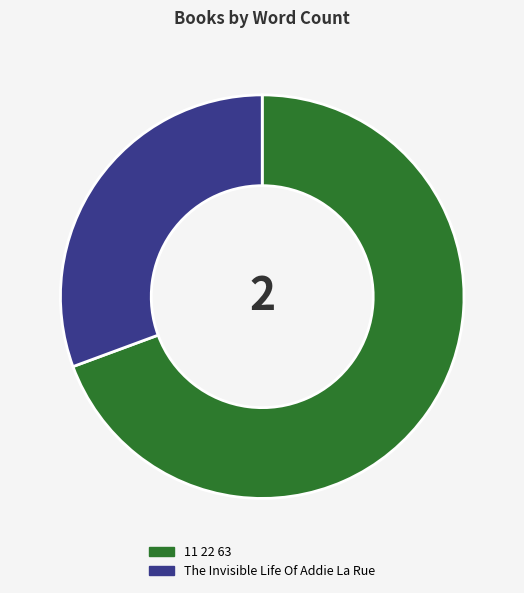

Rank the categories by value from highest to lowest.

11 22 63, The Invisible Life Of Addie La Rue